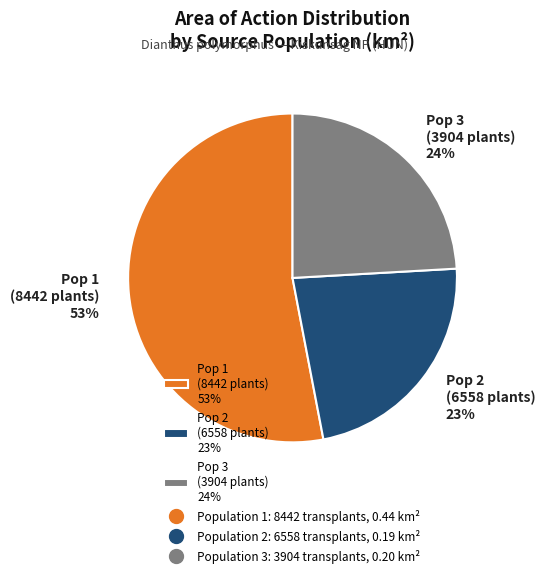

Is the sum of Pop 1 (8442 plants) 53% and Pop 2 (6558 plants) 23% greater than half?

Yes